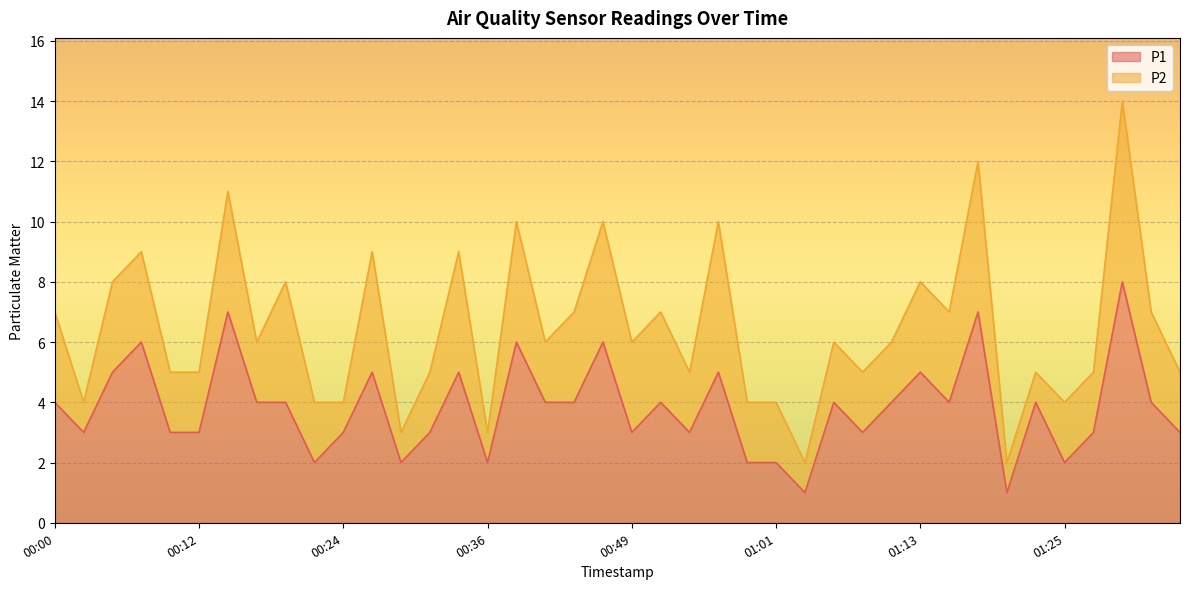

Reading left to right, list all the values displayed in this chart.

4	3	5	6	3	3	7	4	4	2	3	5	2	3	5	2	6	4	4	6	3	4	3	5	2	2	1	4	3	4	5	4	7	1	4	2	3	8	4	3